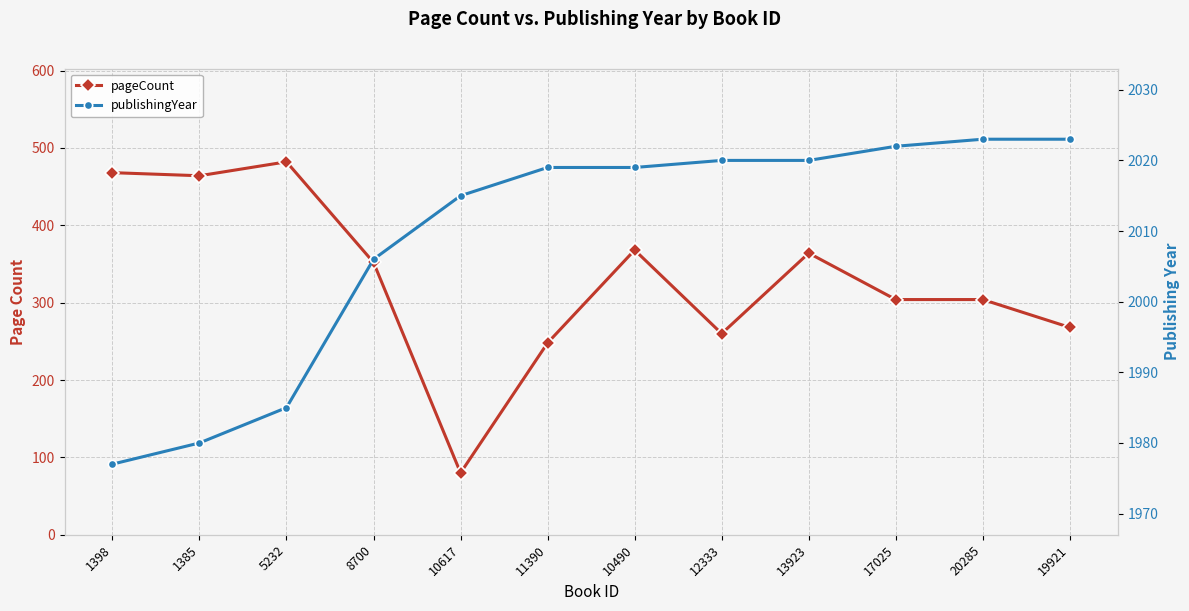

At which category does pageCount reach its first local peak?

5232